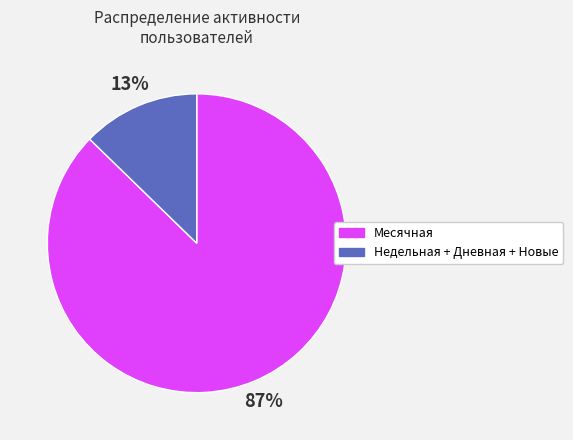

To the nearest percent, what is the average slice percentage?

50%